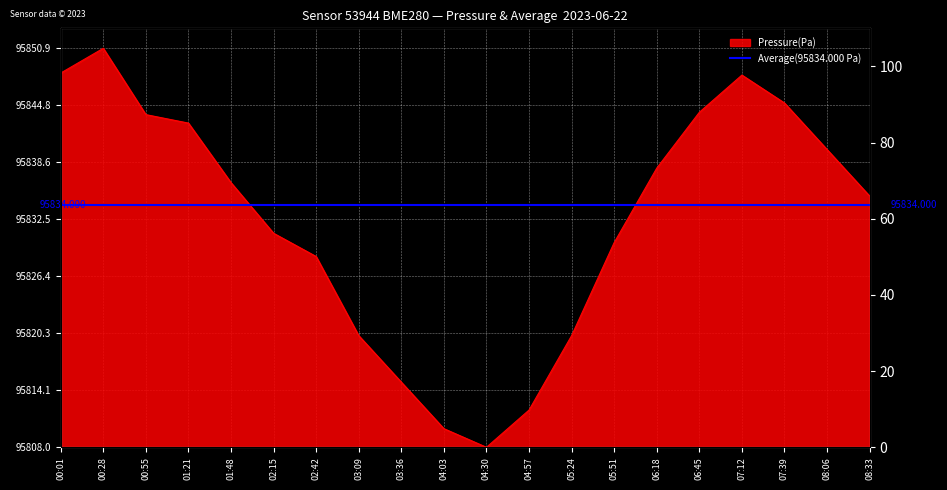

What is the difference between the humidity values at 07:39 and 01:48?

6.4